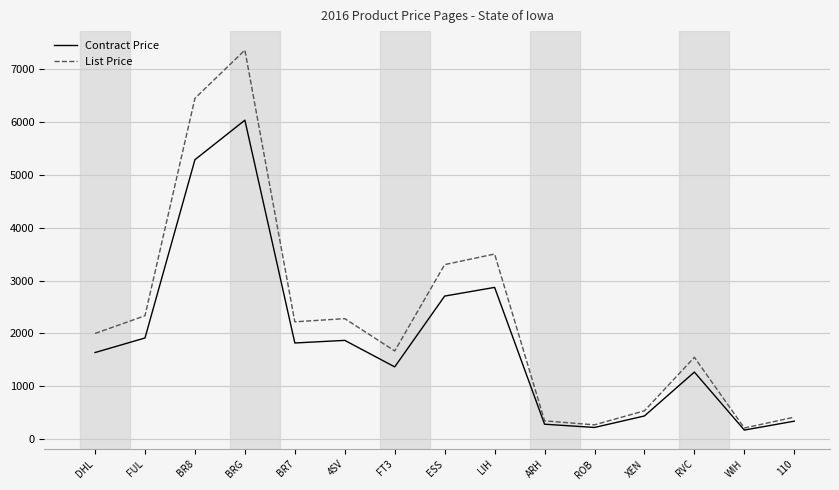

Which series changed the most between RVC and 110?

List Price